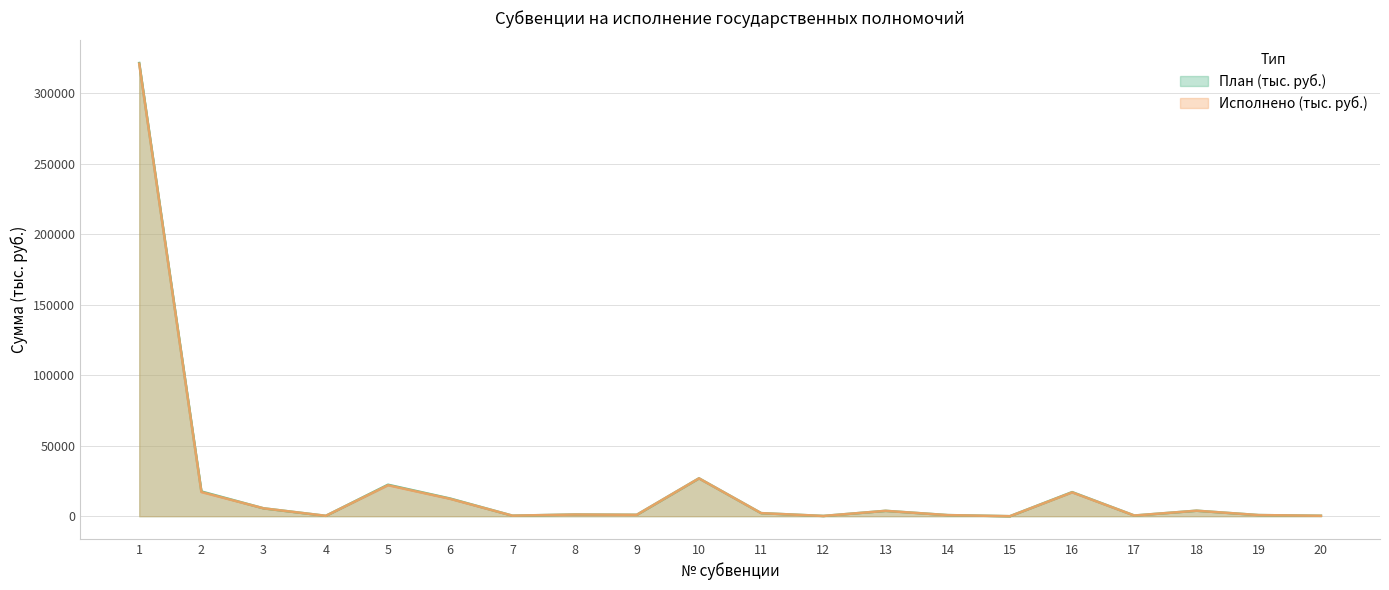

Which series changed the most between 5 and 20?

План (тыс. руб.)